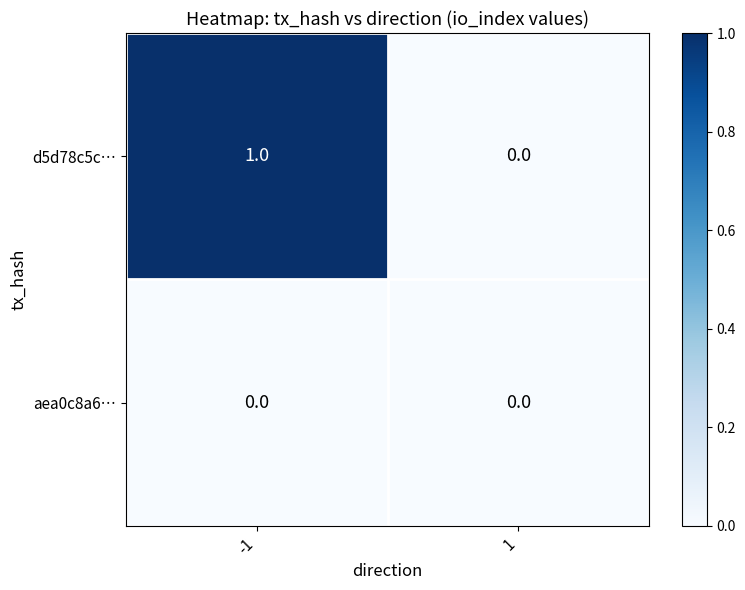

Reading left to right, what are all the values shown in this chart?

d5d78c5c…: 1	0
aea0c8a6…: 0	0